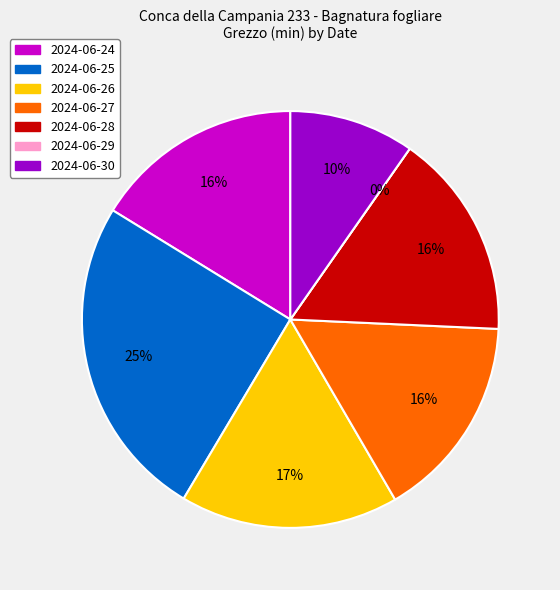

Count the number of slices in the pie.

7